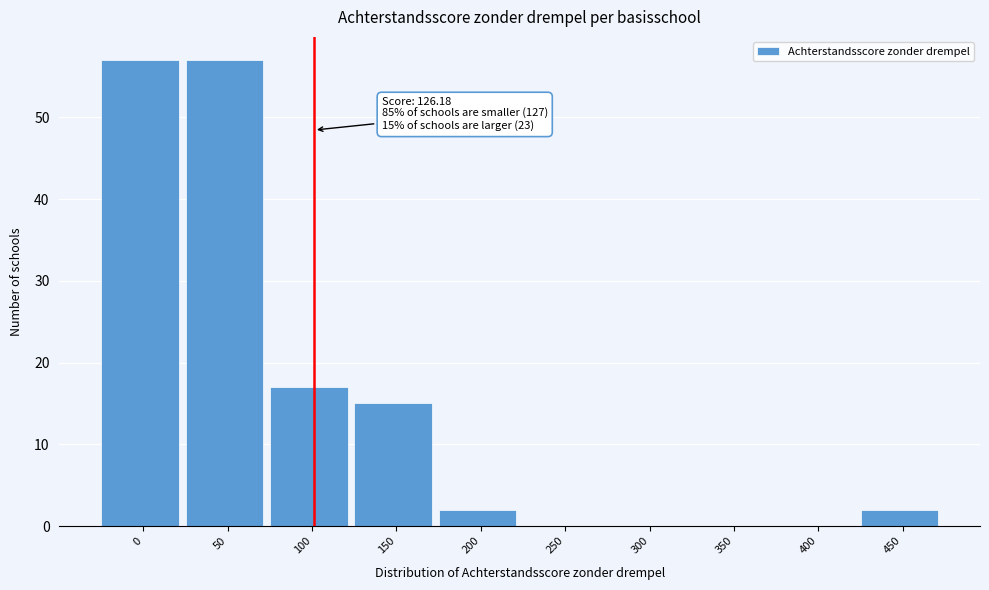

Reading left to right, list all the values displayed in this chart.

0=57	50=57	100=17	150=15	200=2	250=0	300=0	350=0	400=0	450=2